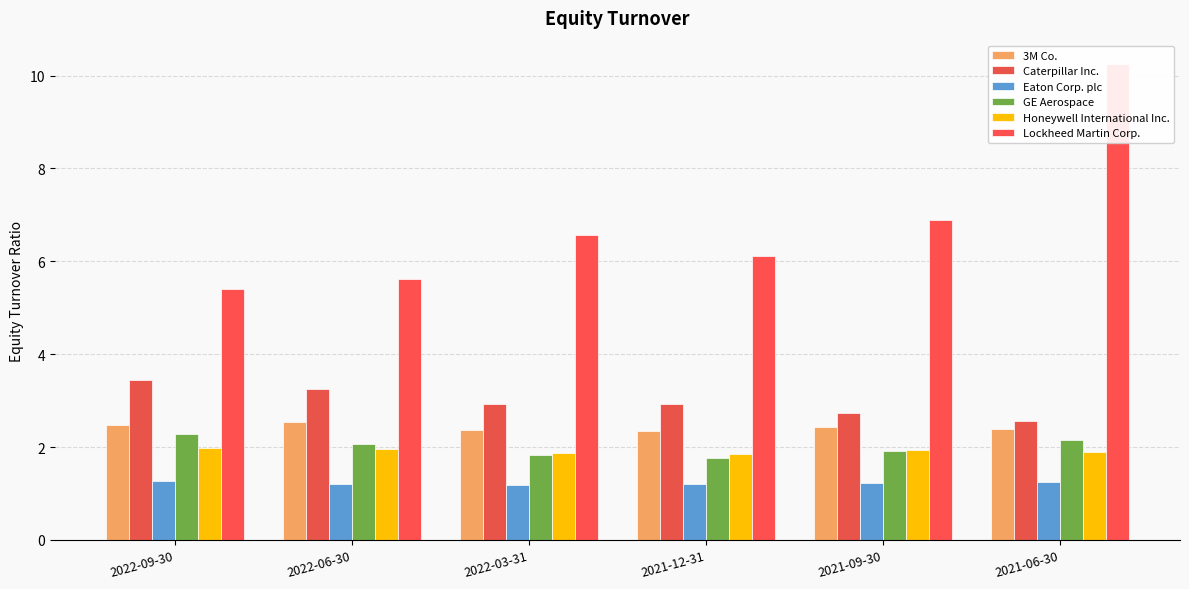

At which label is Caterpillar Inc. closest to 3?

2022-03-31